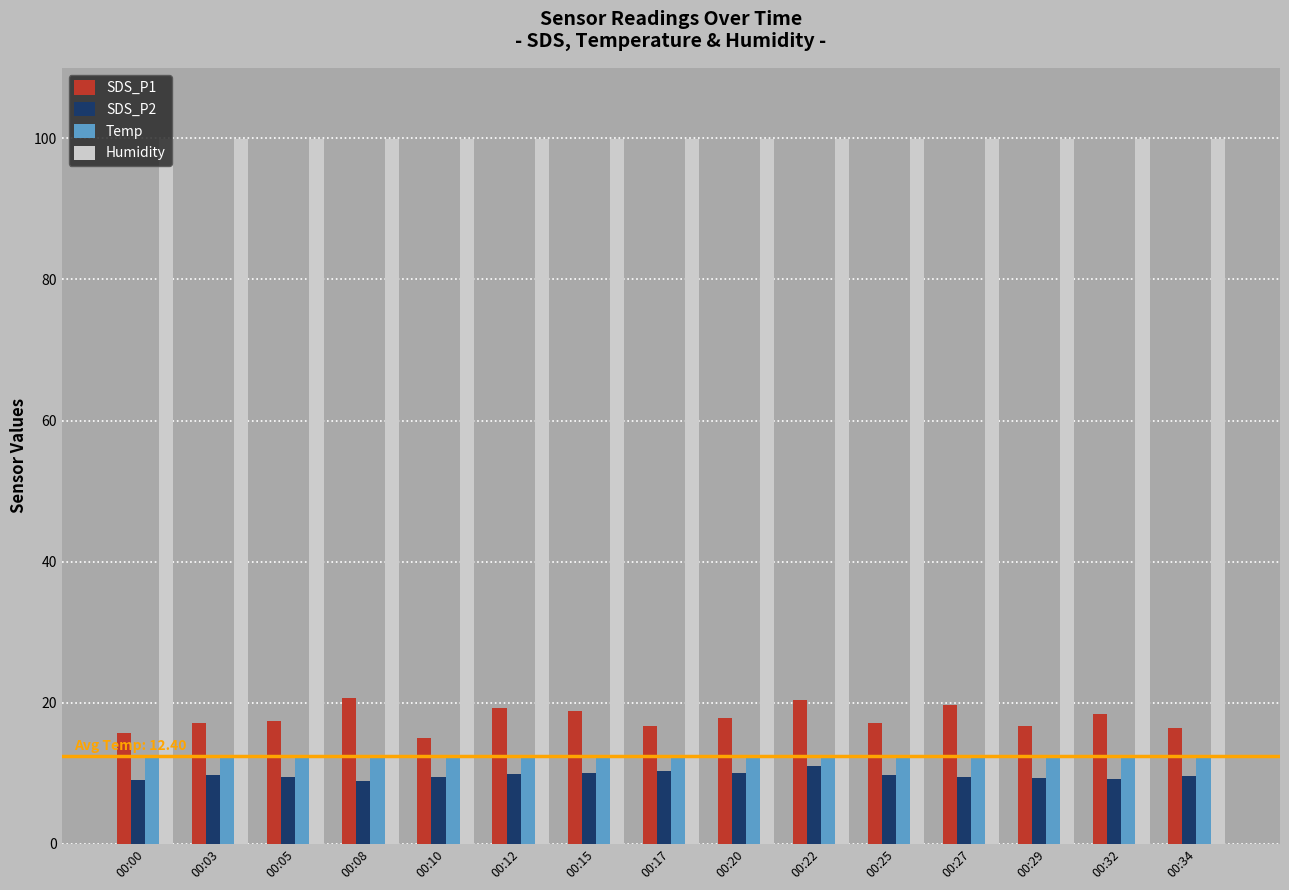

How many bars are there in each group?

4